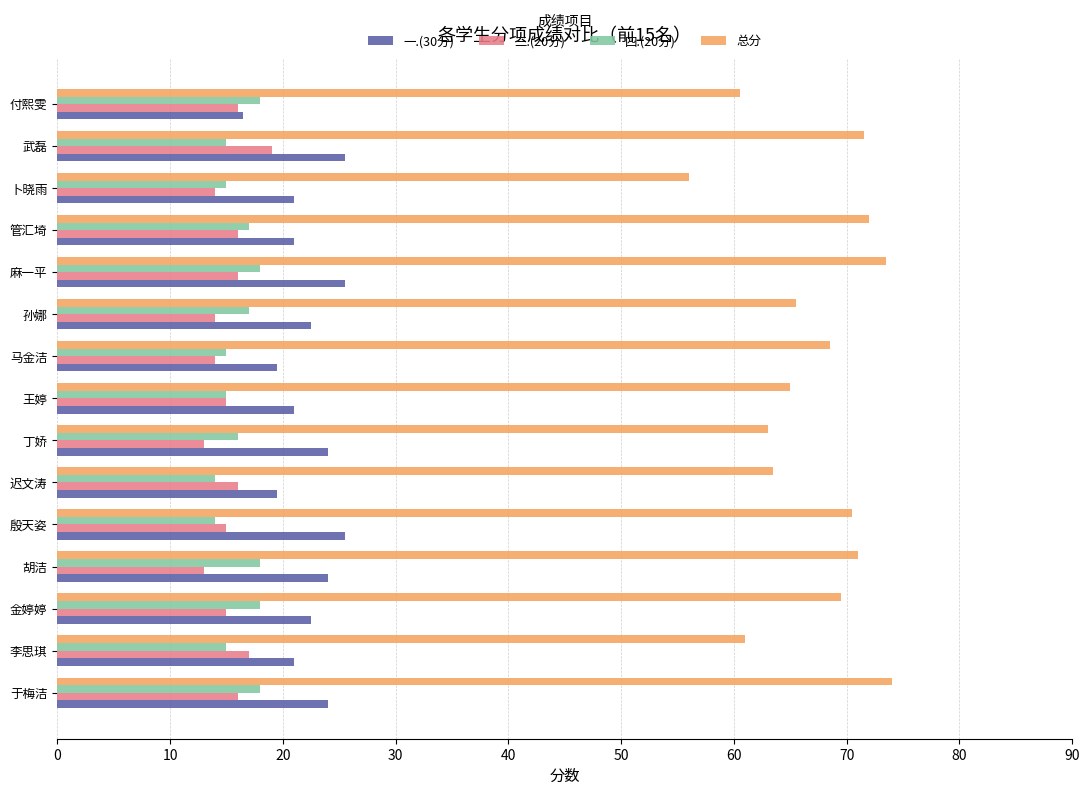

What is the difference between the maximum and minimum values in the 三.(20分) series?

6.0